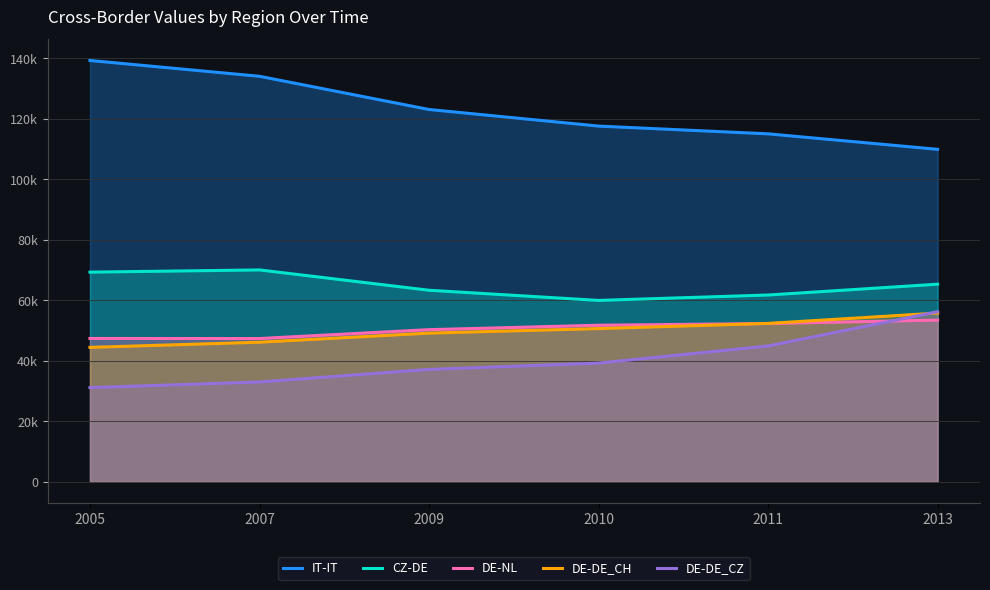

Does the chart display data point markers on the line(s)?

No